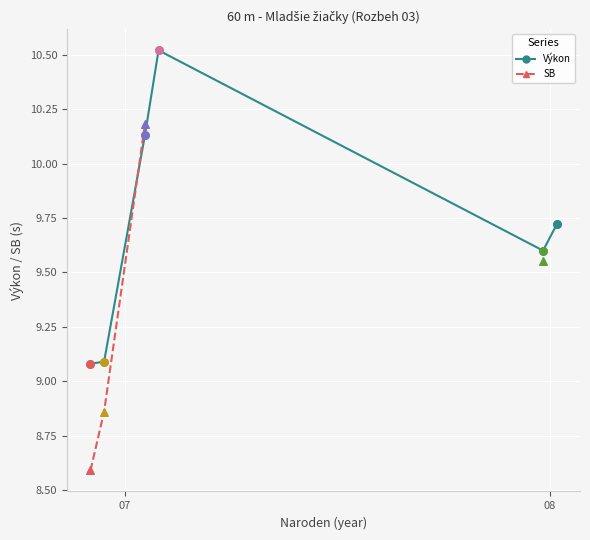

Is the value of SB at 4 greater than the value of Výkon at 2?

No